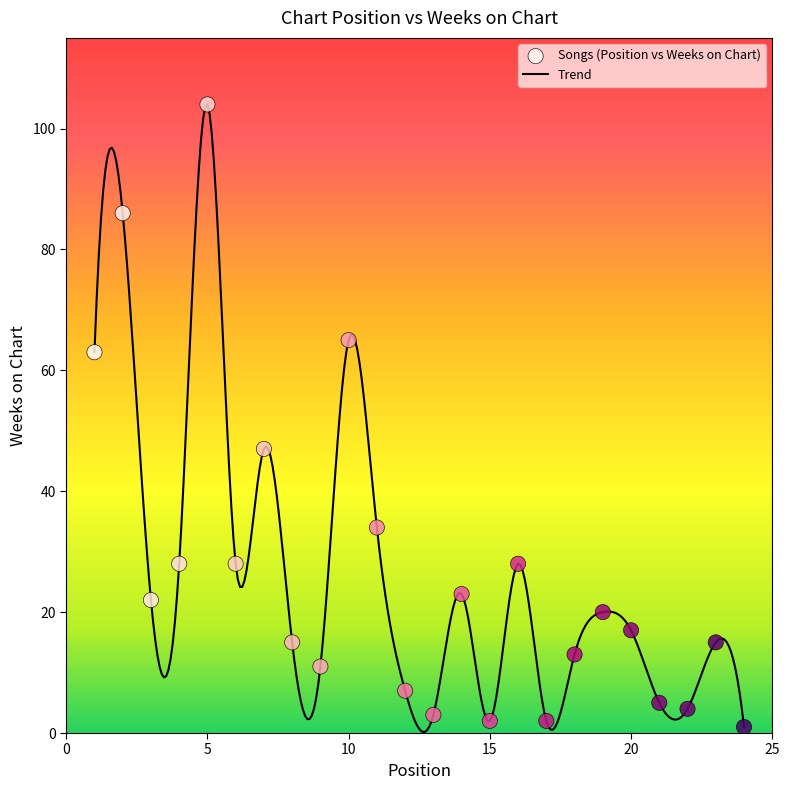

What is the greatest value displayed?

104.0